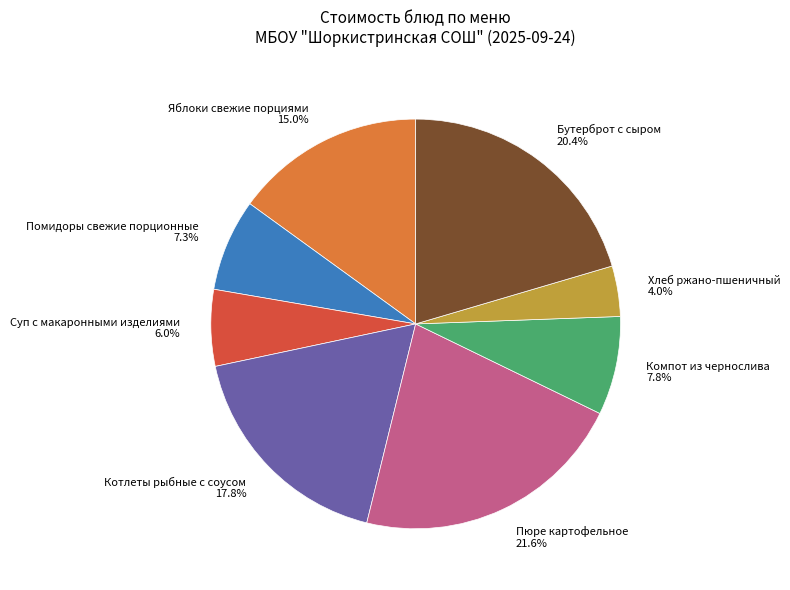

Is there a majority slice in this chart?

No